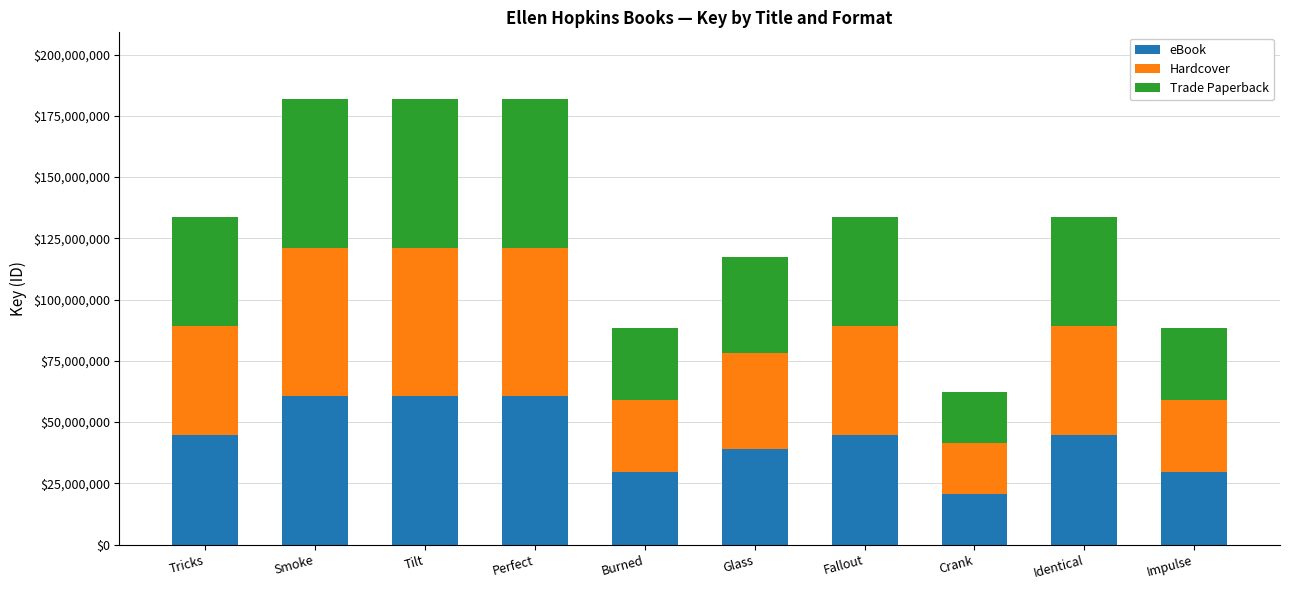

What is the difference between the second highest and second lowest values in the eBook series?

31130578